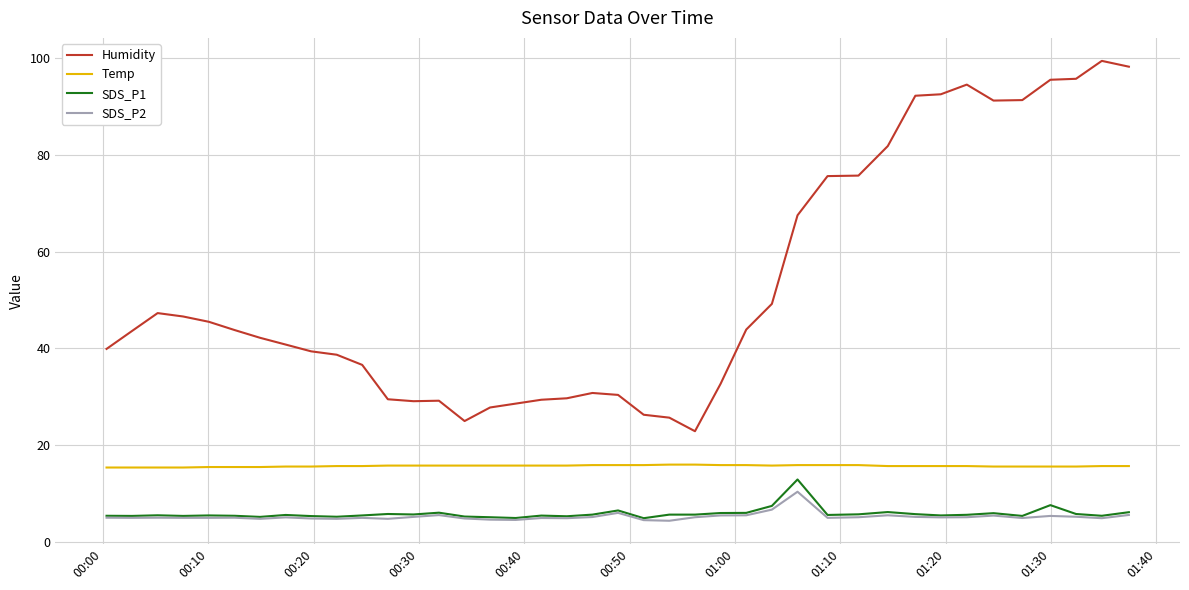

How many lines are shown in the chart?

4